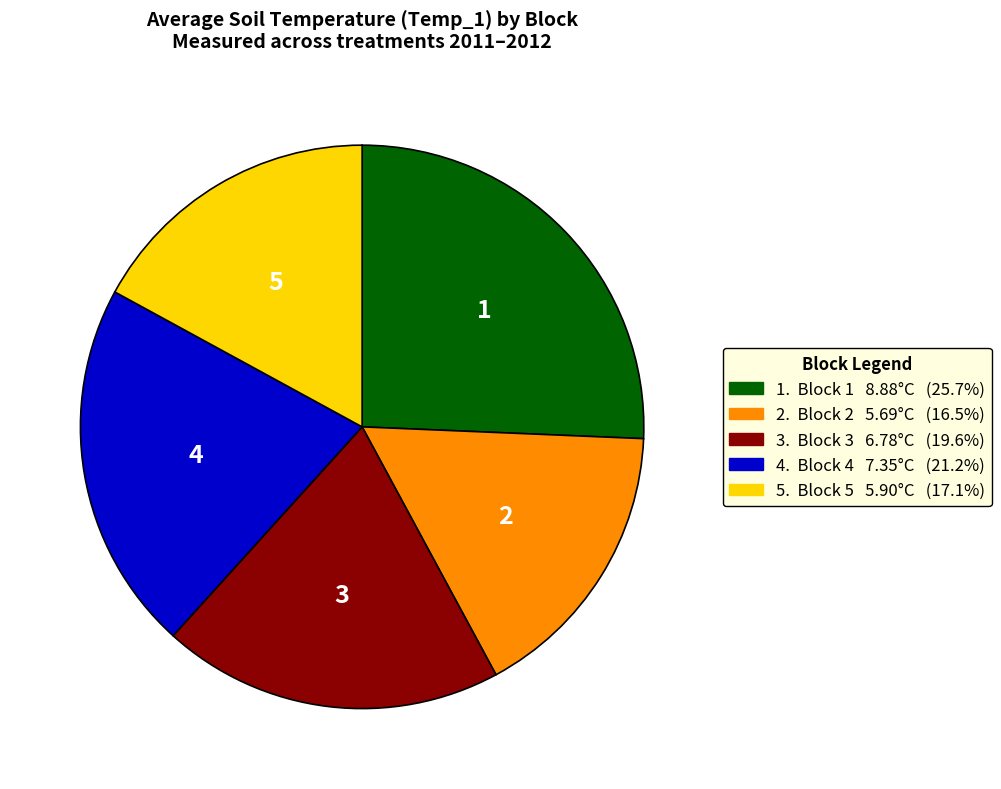

Does any single category account for the majority?

No